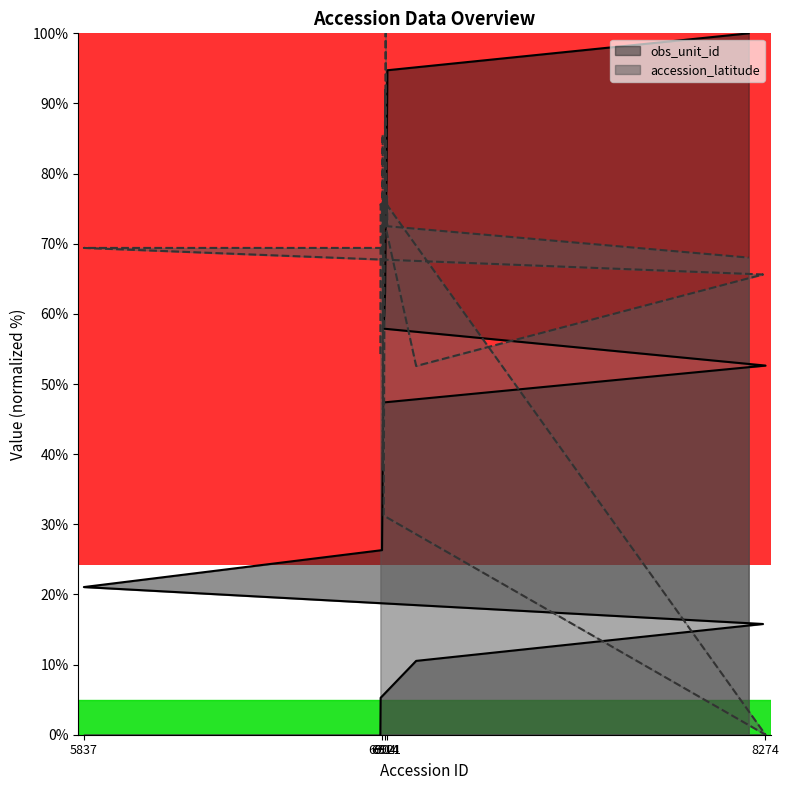

What is the difference between the maximum and minimum values in the accession_latitude series?

100.0